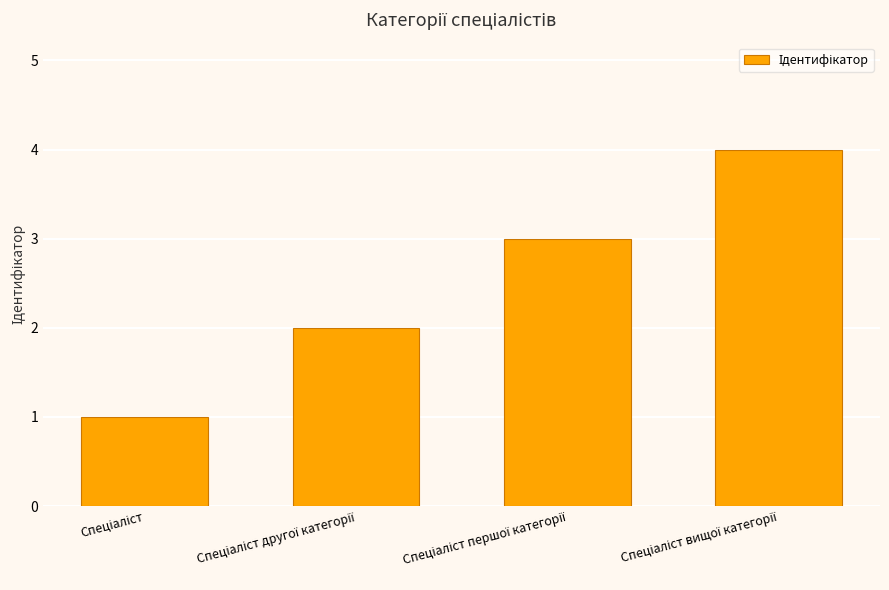

What is the minimum value shown in the chart?

1